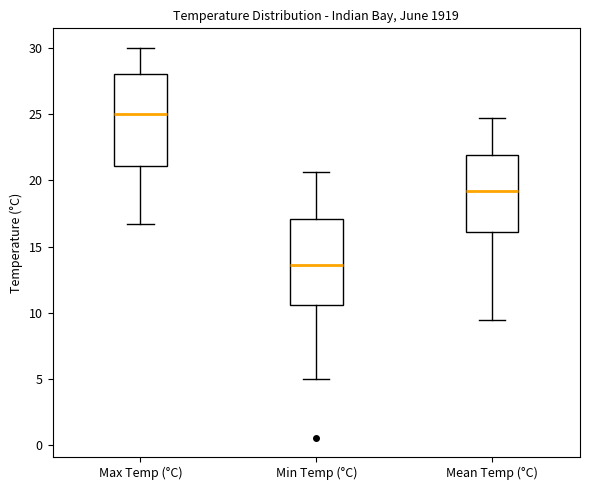

Which box has the lowest median line?

Min Temp (°C)